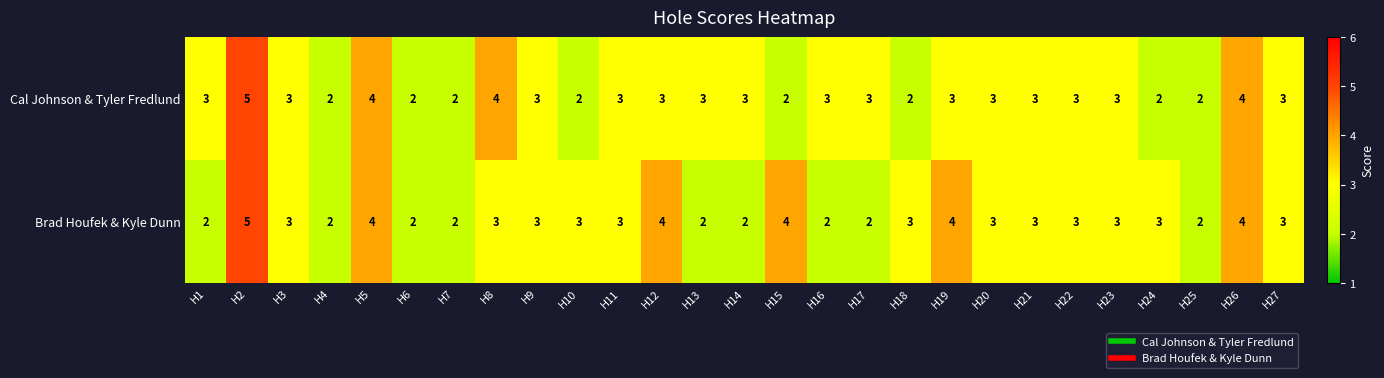

Is the value of Cal Johnson & Tyler Fredlund at H19 greater than the value of Brad Houfek & Kyle Dunn at H16?

Yes